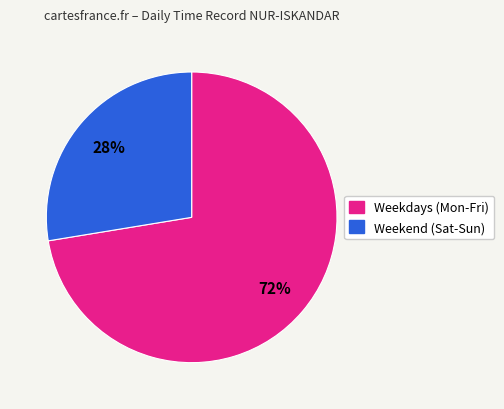

Is there any slice that represents more than half of the pie?

Yes